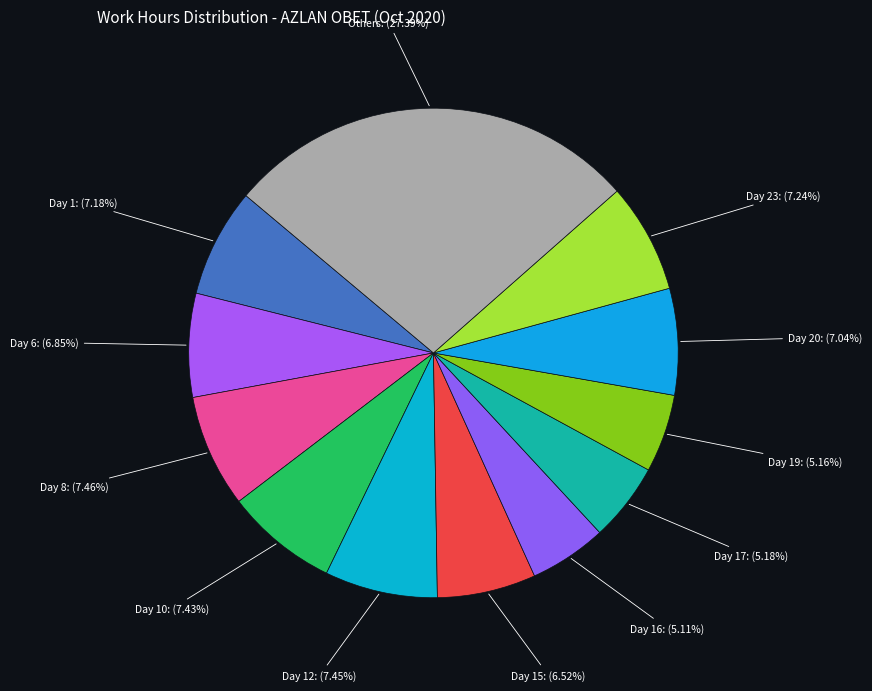

Is the sum of Day 20: (7.04%) and Day 16: (5.11%) greater than half?

No